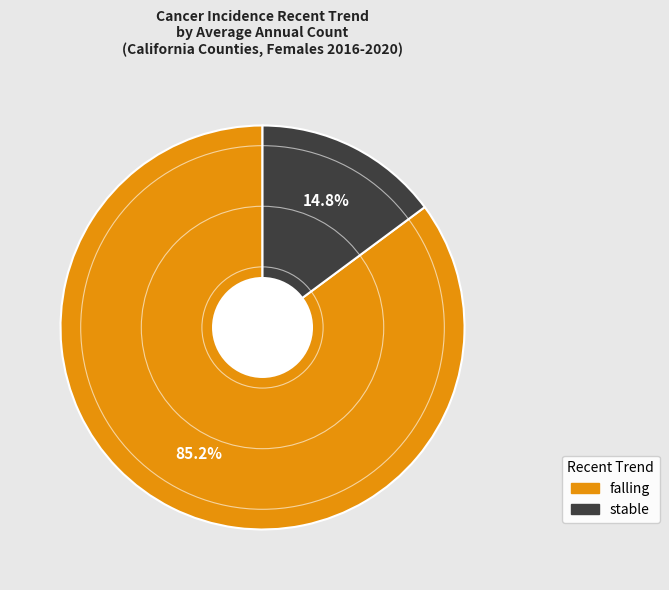

How many slices are in this pie chart?

2